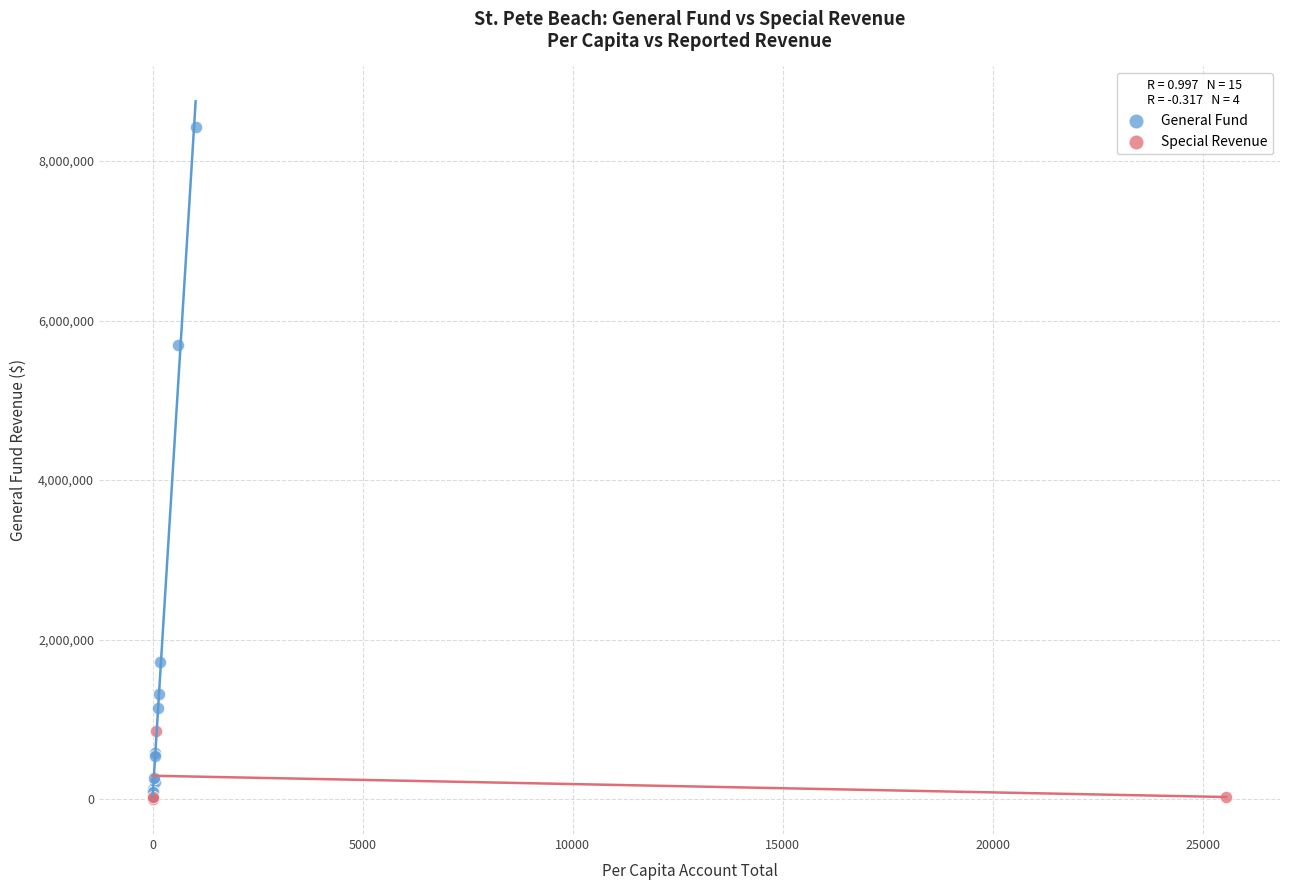

What are all the series names shown in the legend?

General Fund, Special Revenue